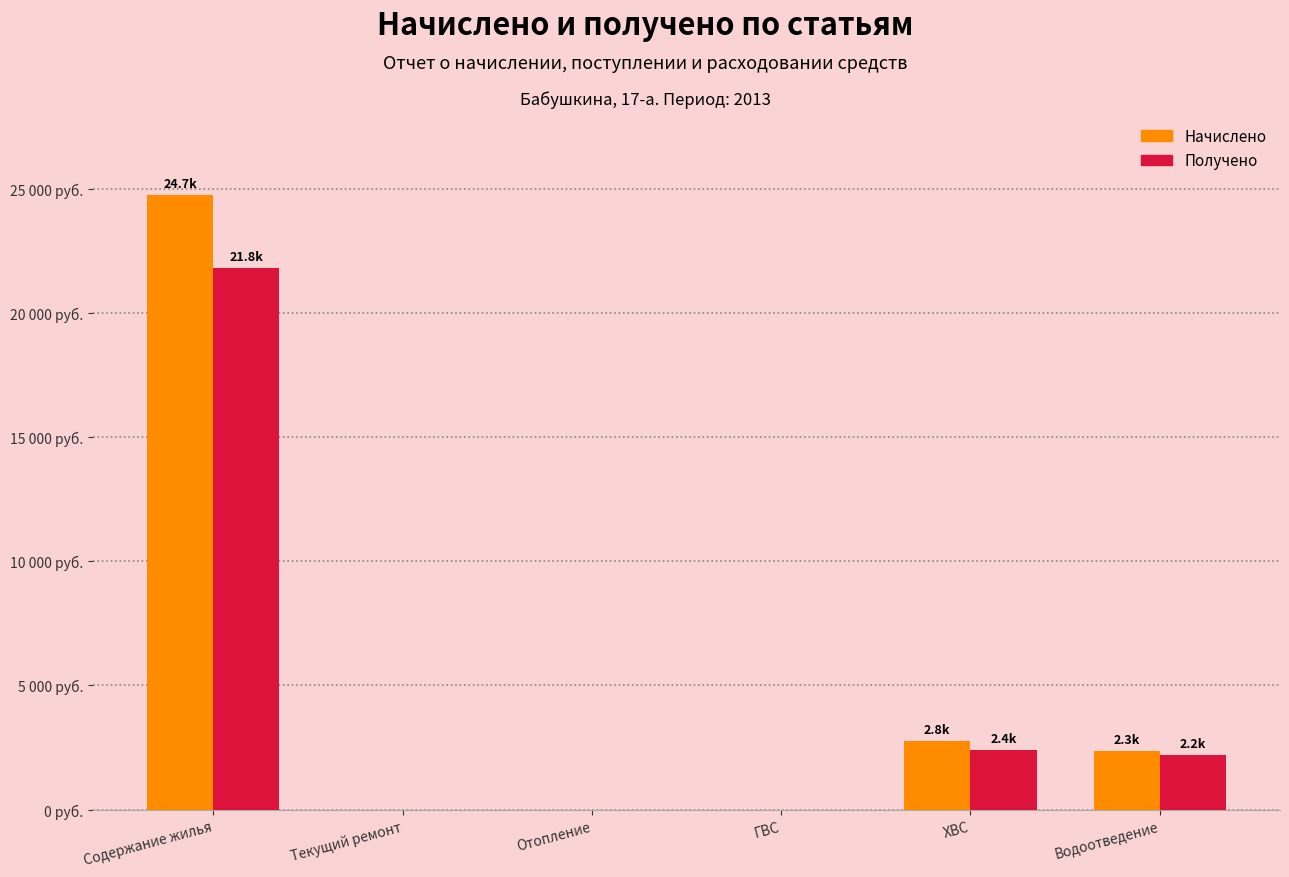

What is the value of the Получено bar at the 5th from the left?

2410.3